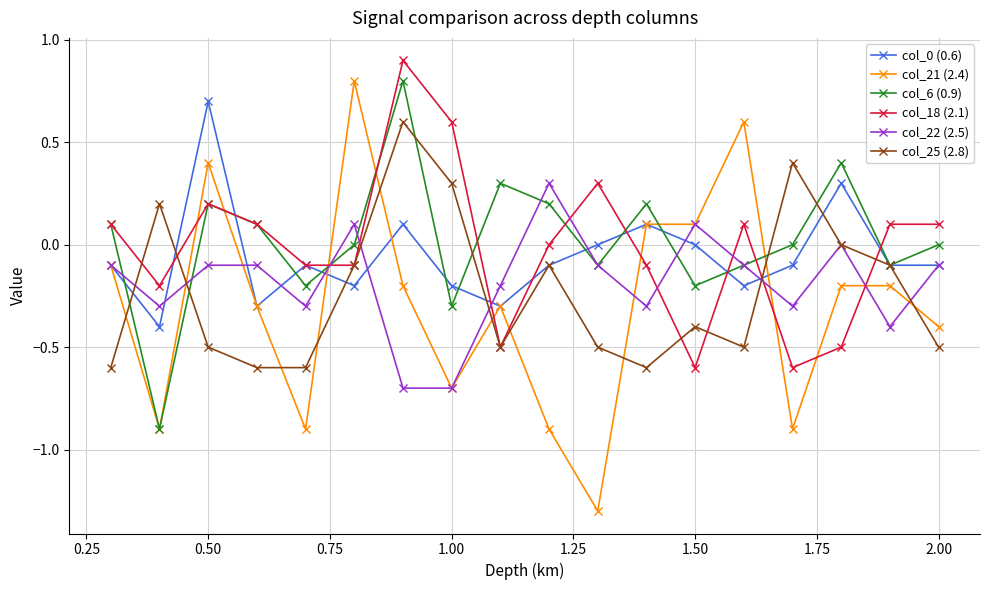

At how many categories does at least one series exceed -1?

18